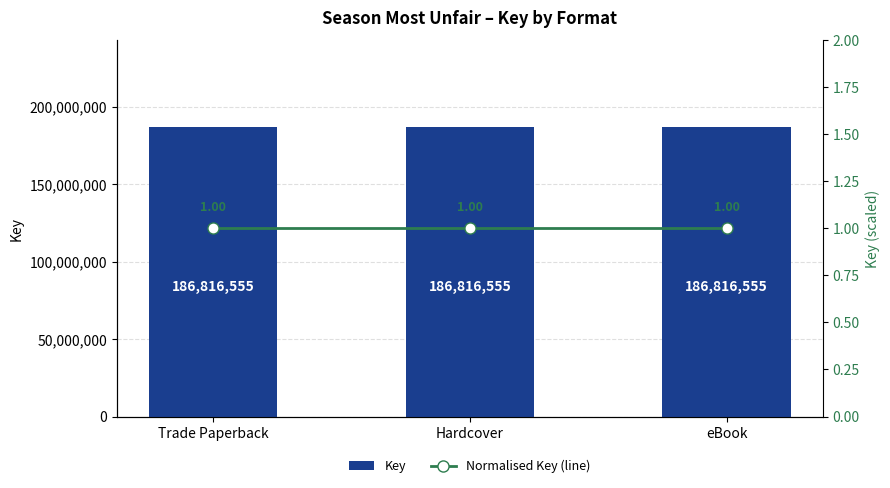

Is the value of Key at Hardcover greater than the value of Normalised Key (line) at Trade Paperback?

Yes